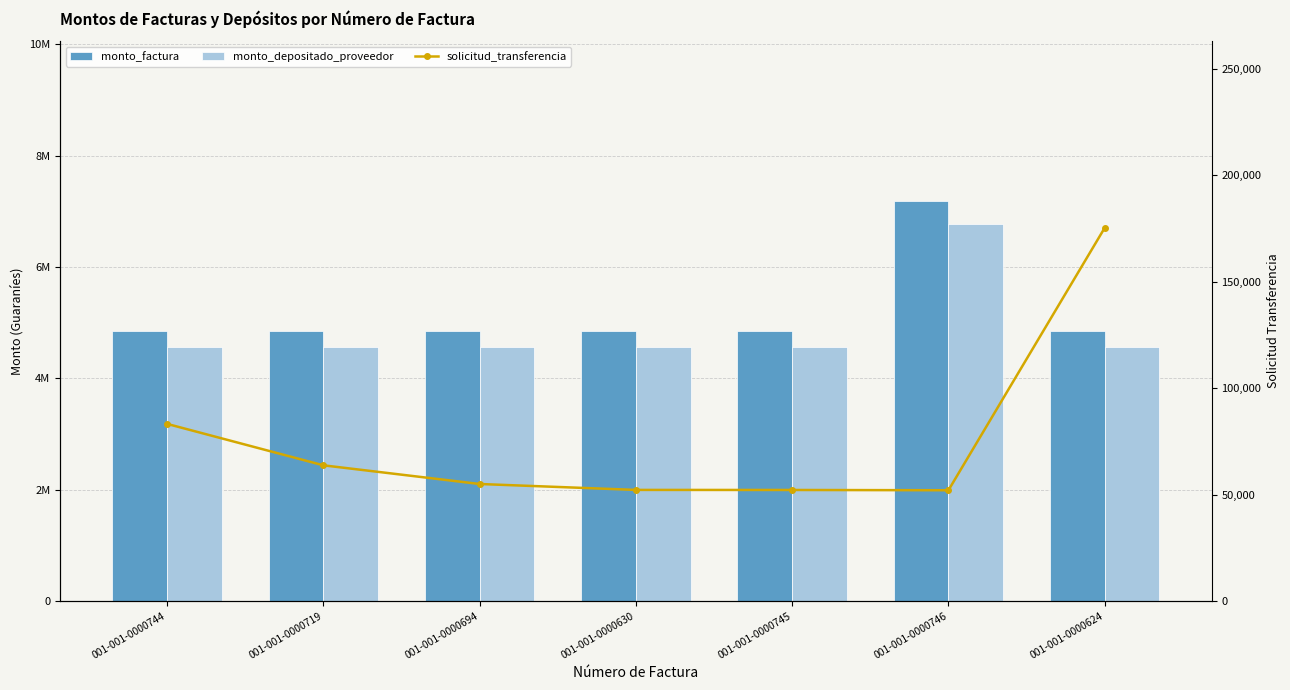

Which label corresponds to the smallest value in the chart?

001-001-0000746